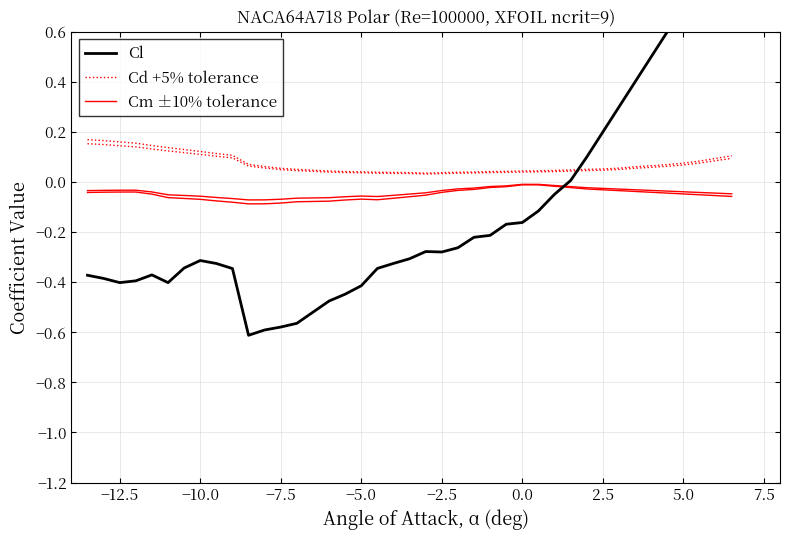

How many distinct data groups are displayed?

3